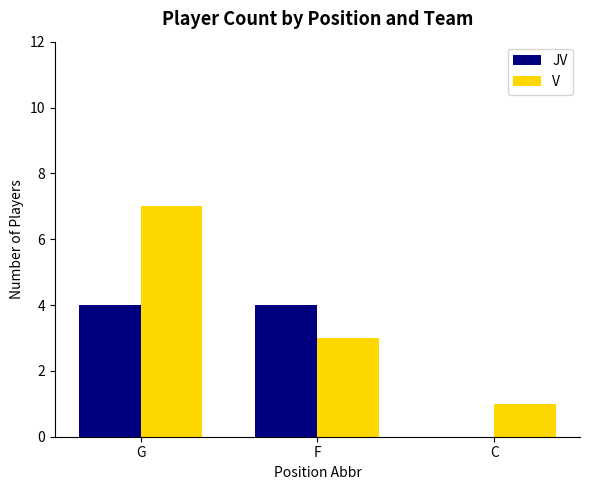

Which series changed the most between F and C?

JV